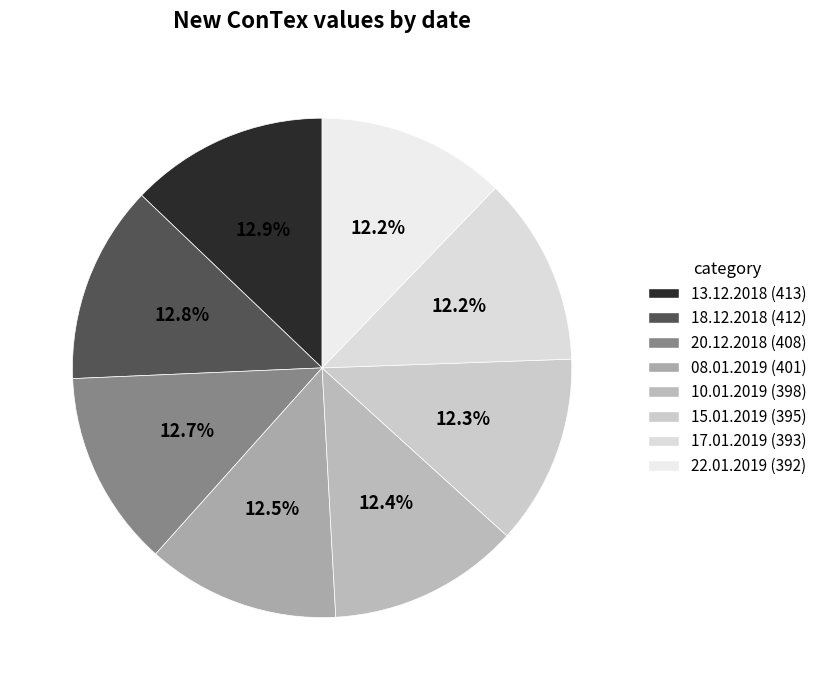

The 15.01.2019 slice represents 20% of the pie. True or false?

False